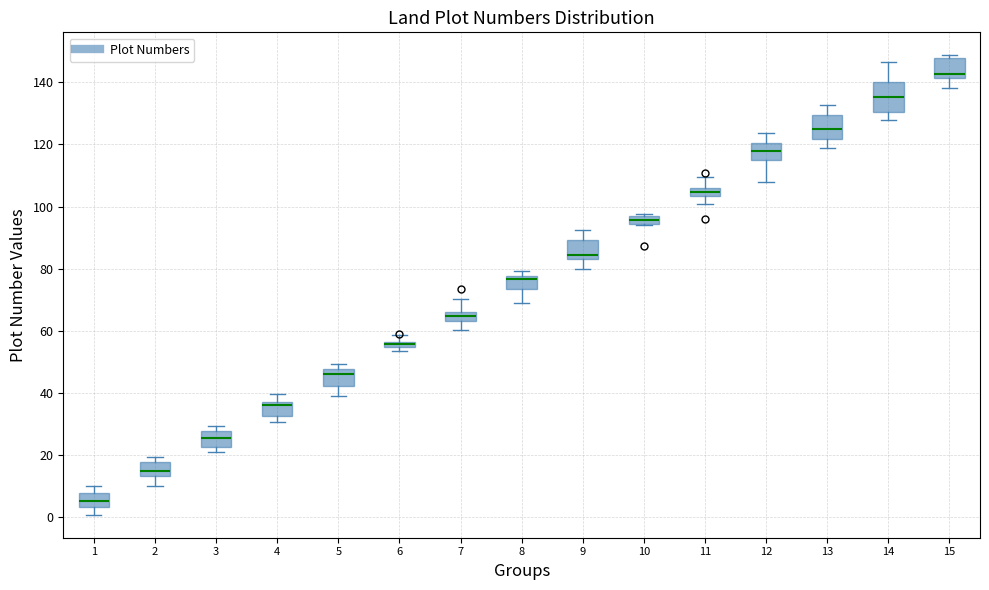

Where is the upper edge of the box at x = 10 on the y-axis? The values are not printed on the chart, so give them approximately, as read against the axis.

96